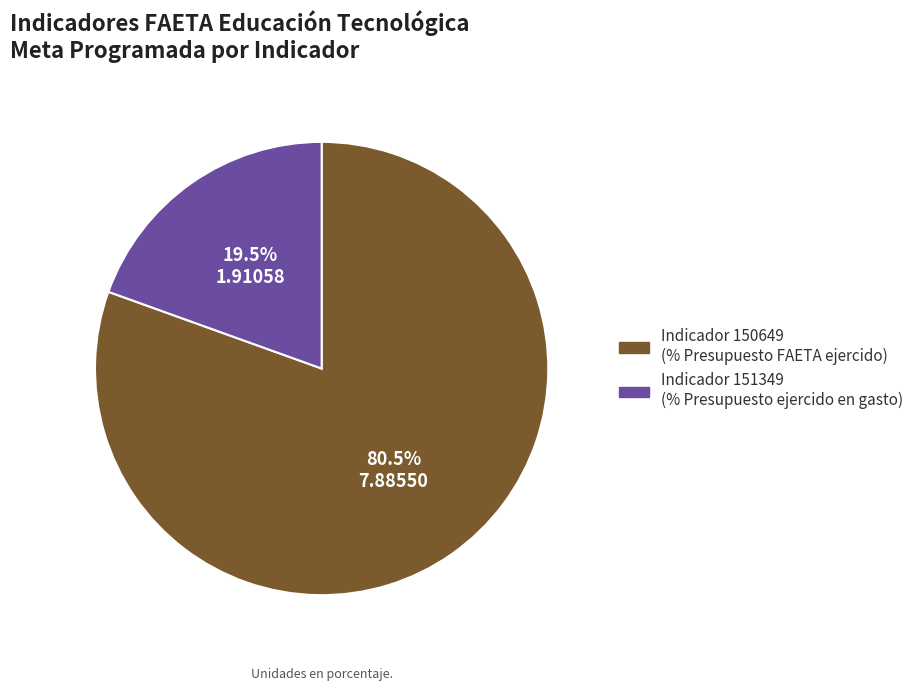

Does any single category account for the majority?

Yes